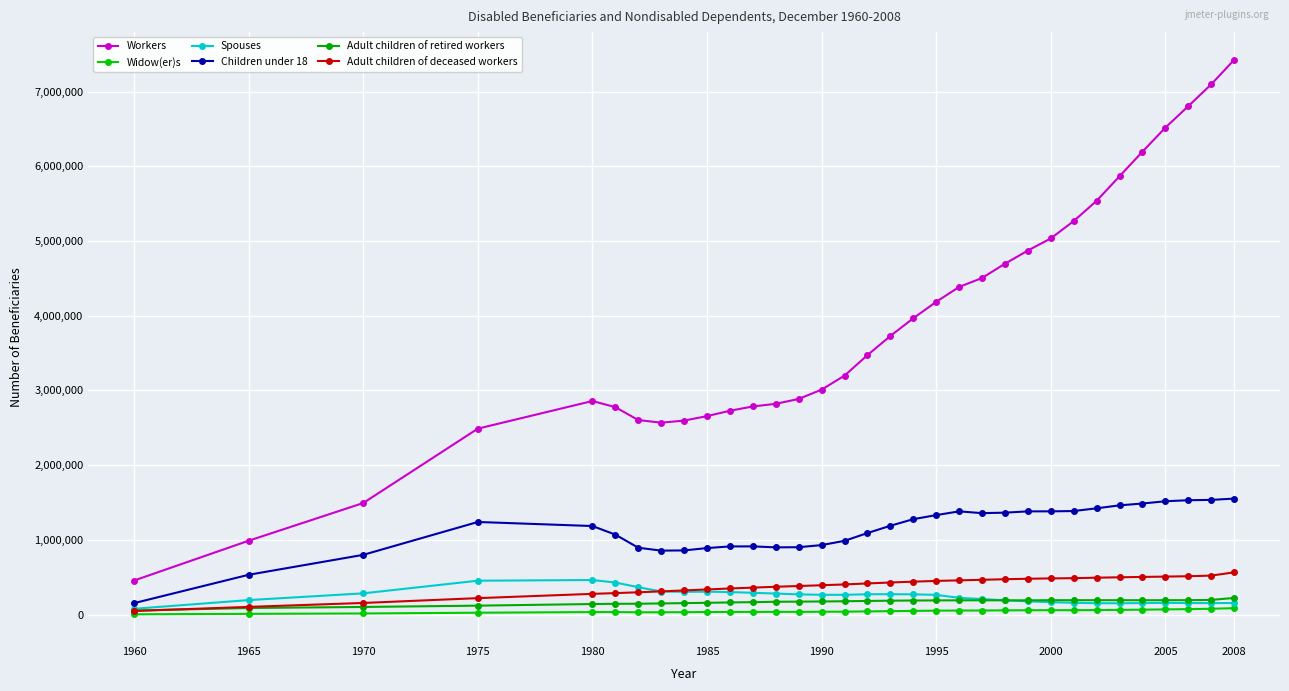

Is this an area chart (filled region under the line)?

No